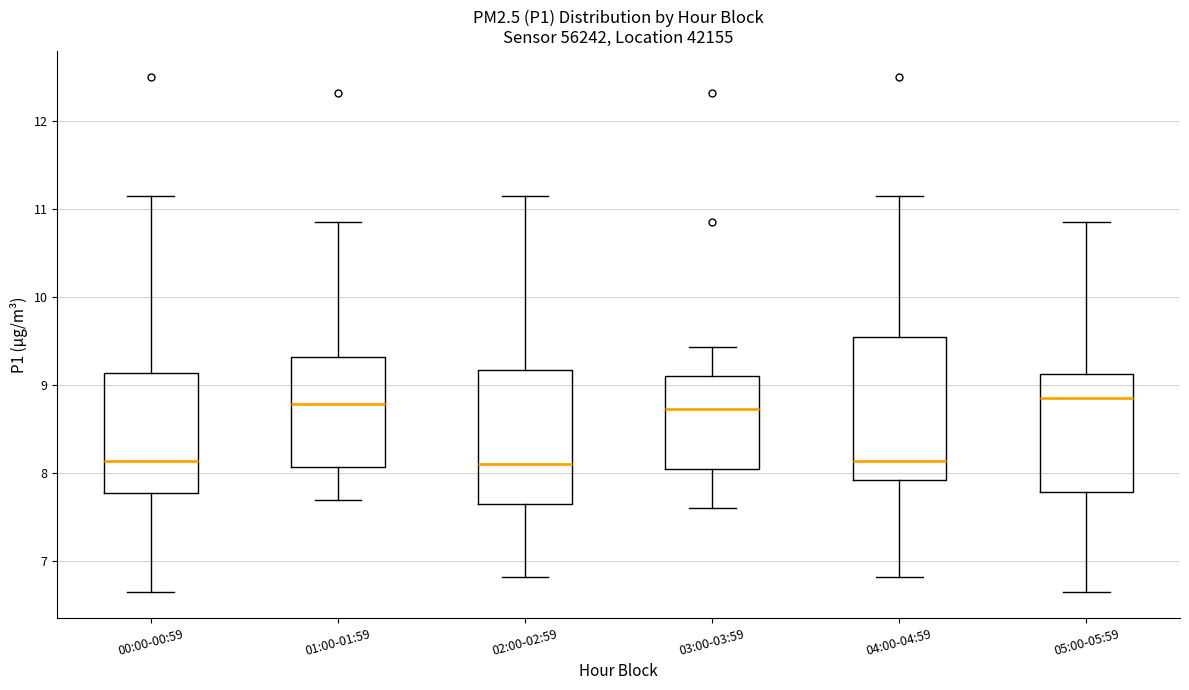

Comparing the boxes themselves (not the whiskers), which one is the tallest?

04:00-04:59